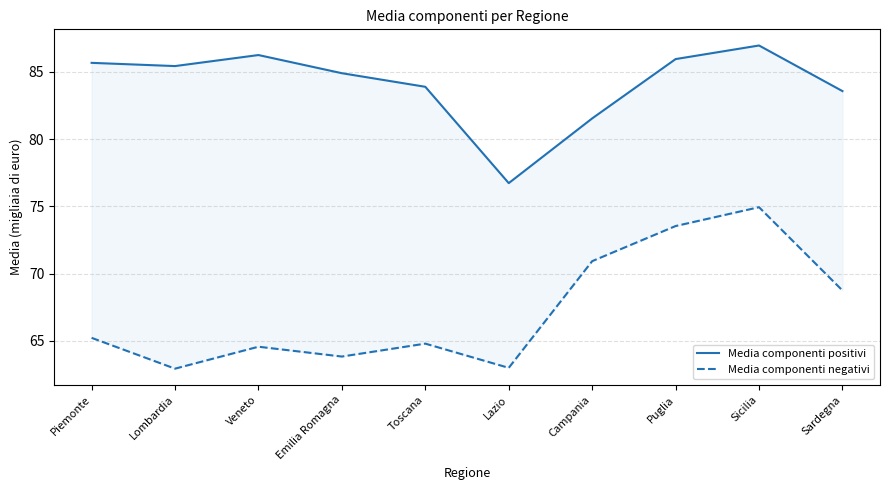

What is the difference between the maximum and minimum values in the Media componenti negativi series?

12.0